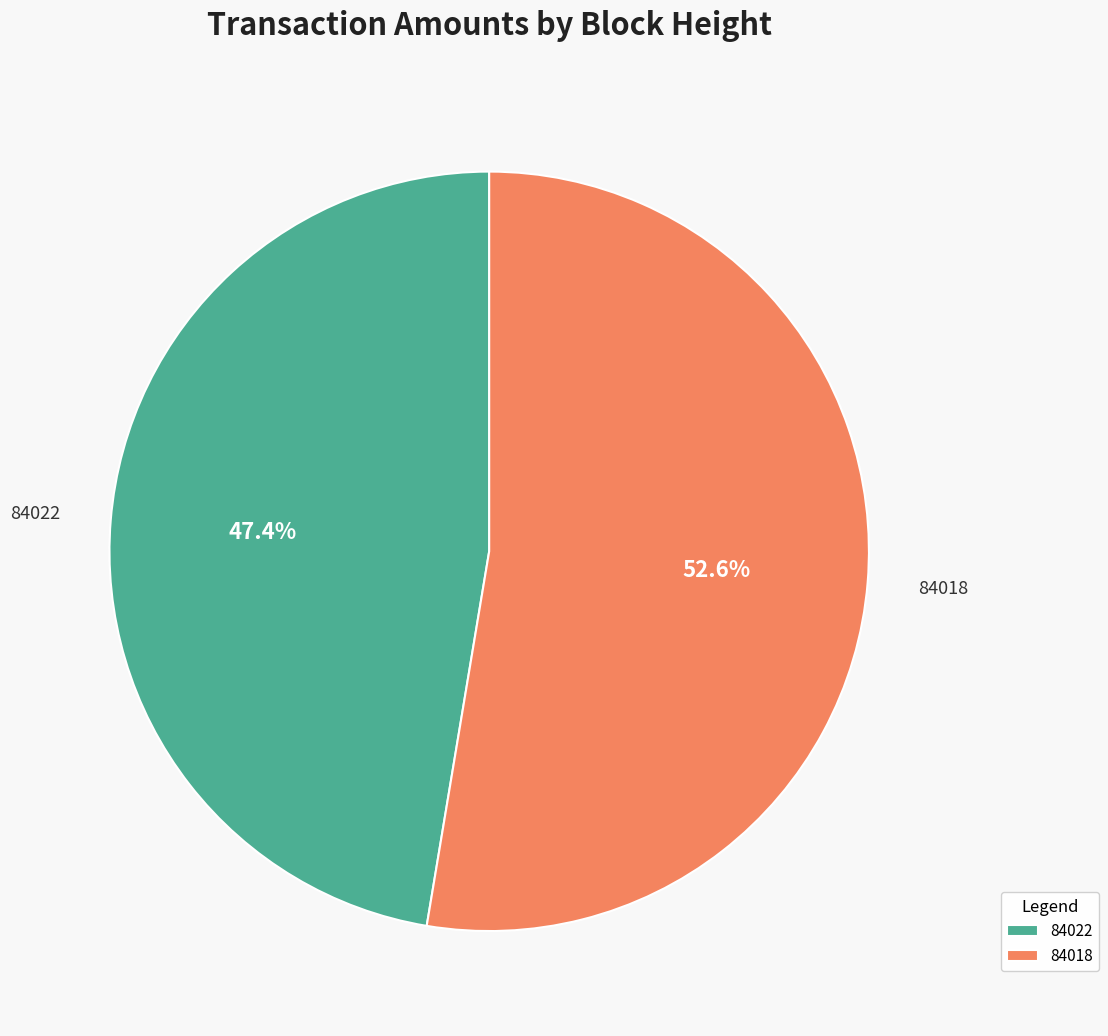

To the nearest percent, what is the difference between the 84018 and 84022 slice percentages?

5%